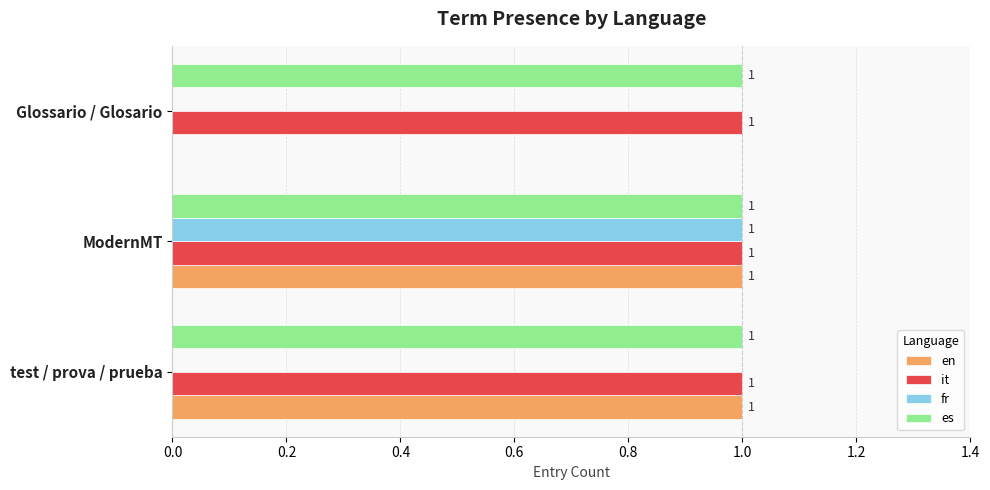

How many en values are between 0 and 1?

3